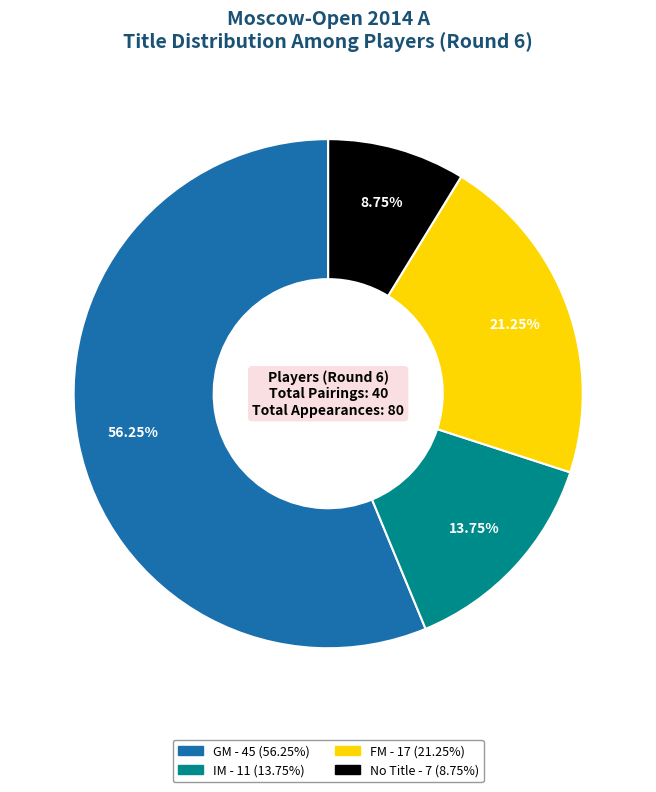

Is there any slice that represents more than half of the pie?

Yes